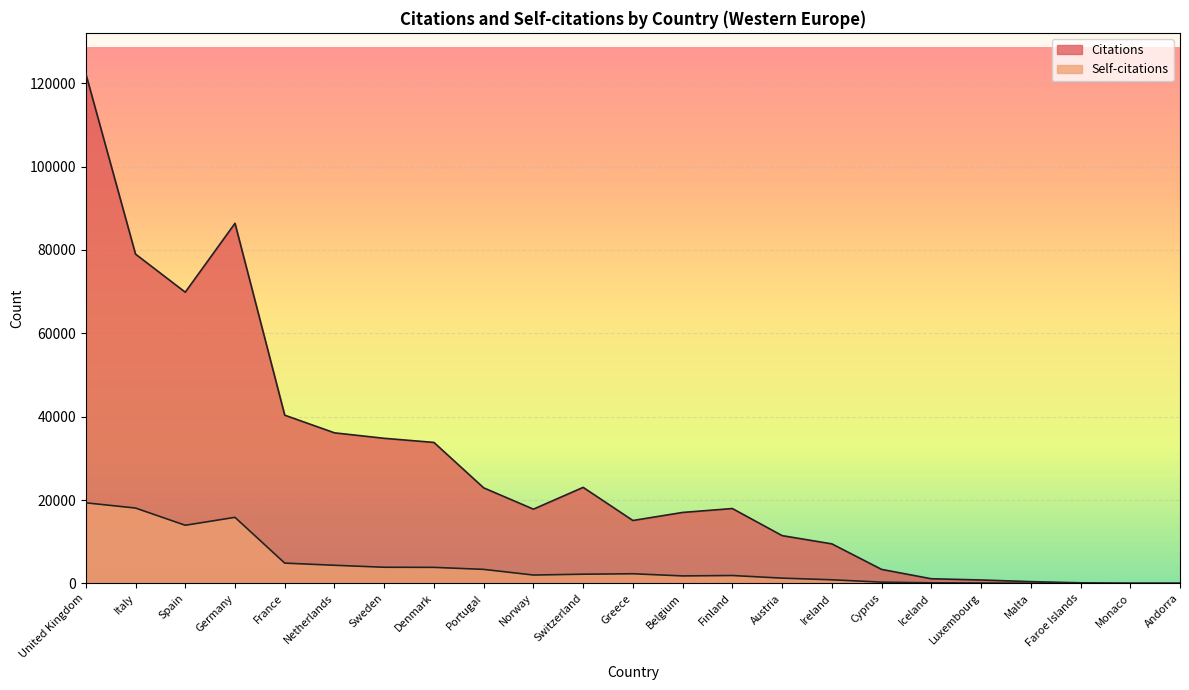

Reading left to right, what are all the values shown in this chart?

Citations: 122320	79009	69872	86405	40360	36123	34811	33820	22920	17807	23037	15088	17023	17956	11459	9480	3356	1106	817	417	135	20	18
Self-citations: 19335	18075	13944	15846	4861	4342	3868	3840	3358	1999	2200	2306	1788	1885	1257	859	296	139	85	25	2	1	0